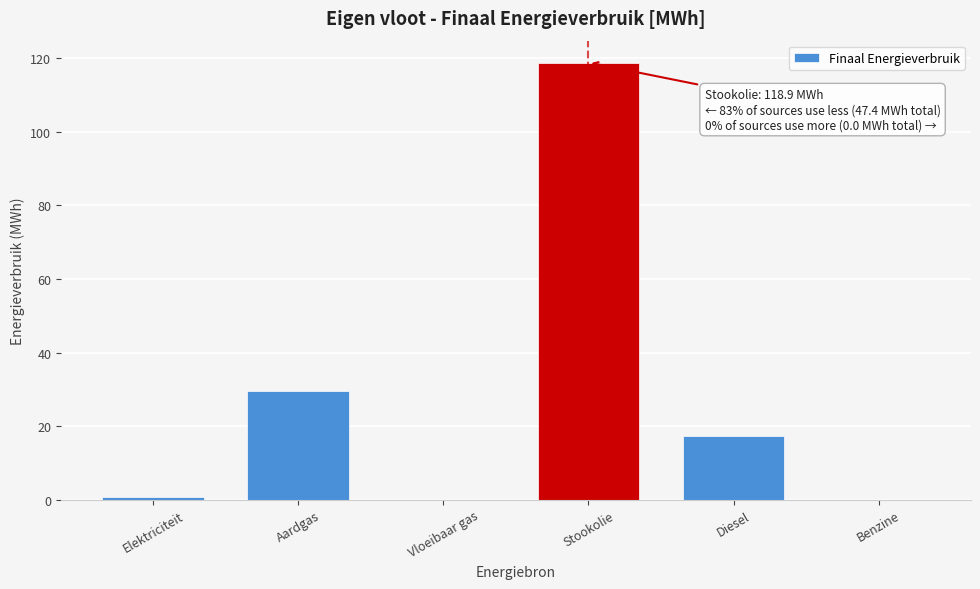

Reading left to right, list all the values displayed in this chart.

Elektriciteit=0.6	Aardgas=29.5	Vloeibaar gas=0.0	Stookolie=118.9	Diesel=17.2	Benzine=0.0